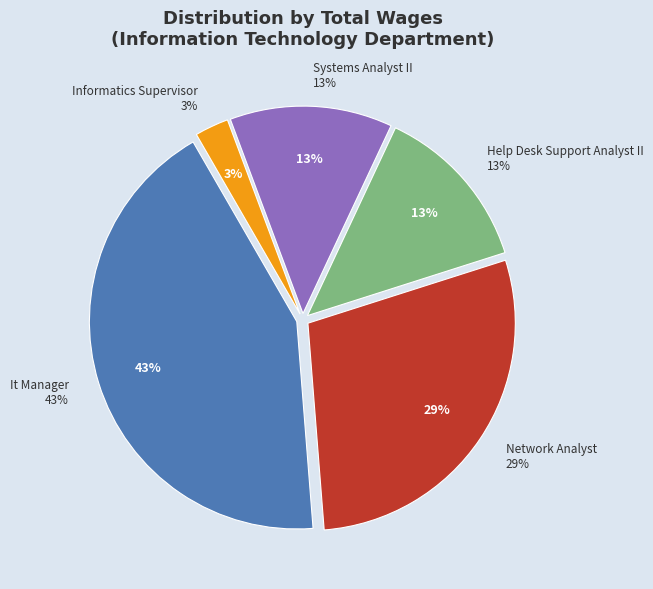

Rank the categories by value from highest to lowest.

It Manager, Network Analyst, Help Desk Support Analyst II, Systems Analyst II, Informatics Supervisor